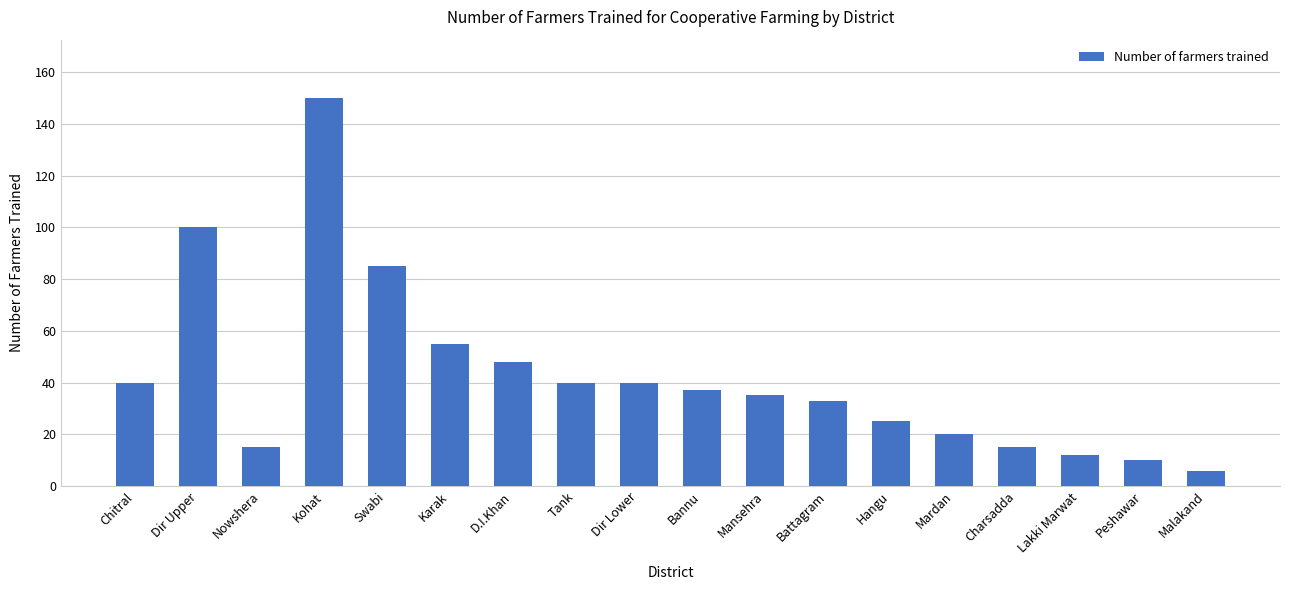

What is the difference between the values at Dir Upper and Malakand?

94